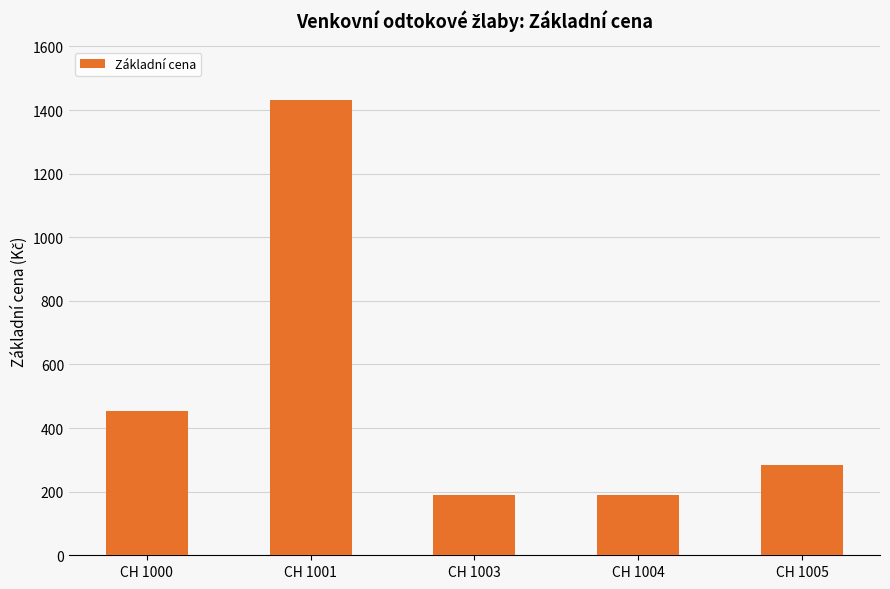

What is the average value?

509.9